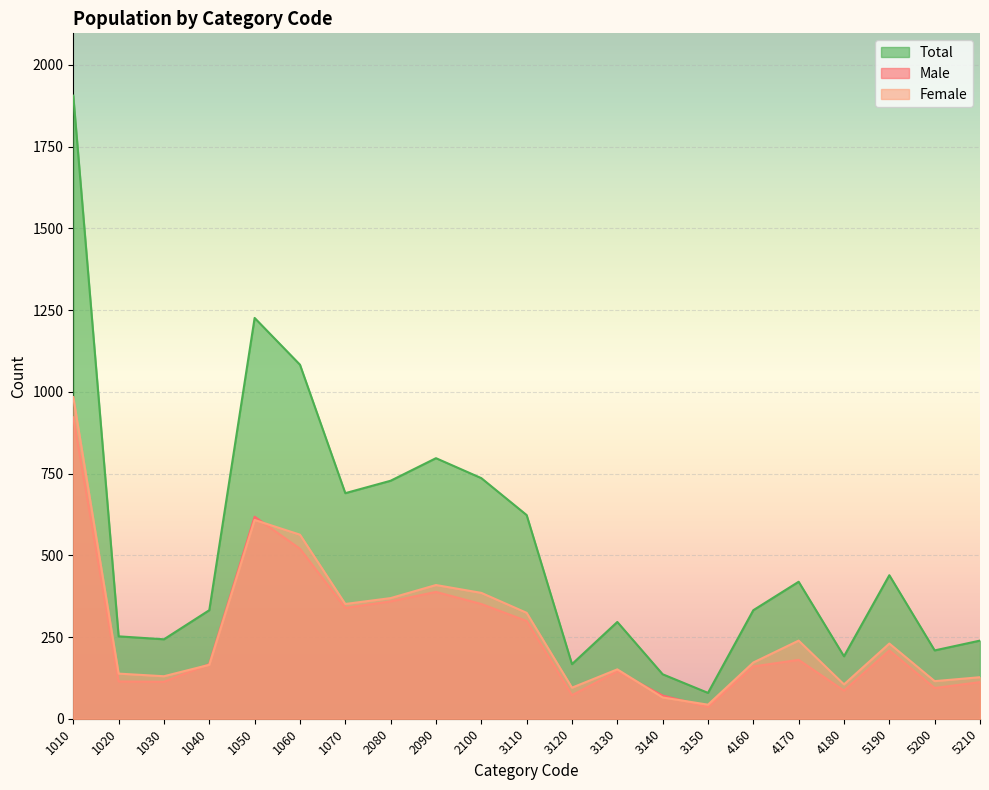

At which category does Male reach its first local valley?

1030